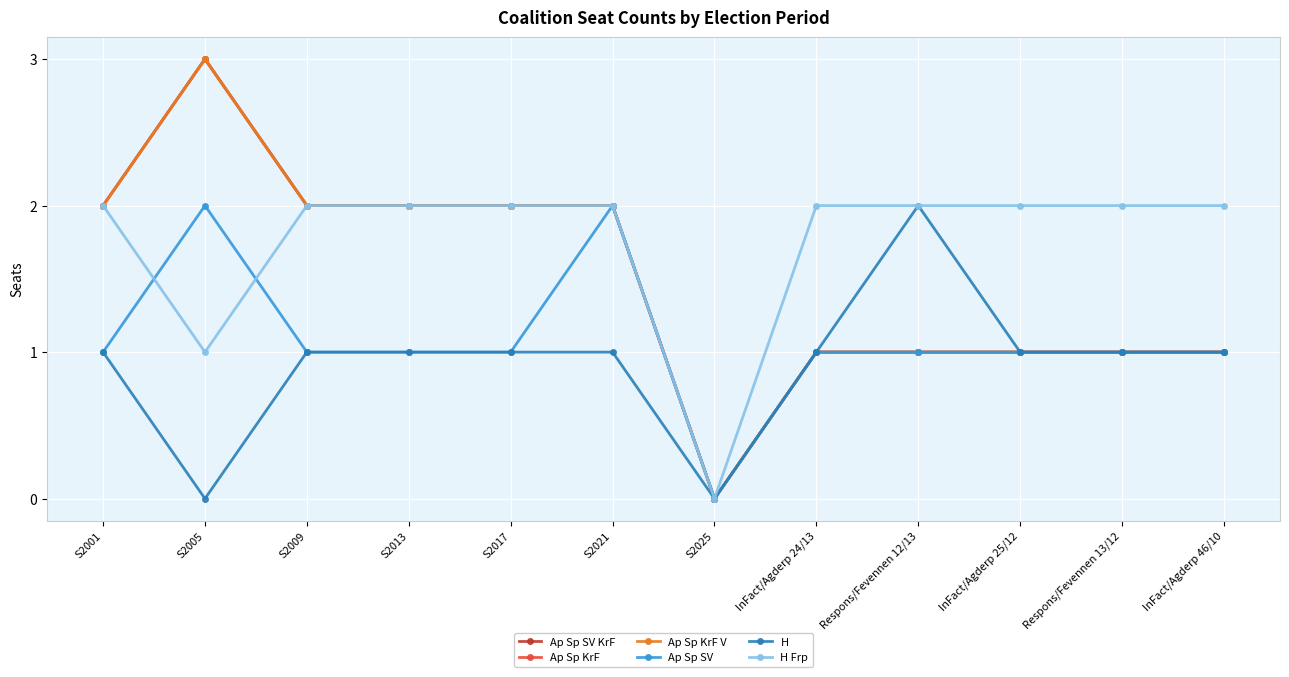

What is the difference between the Ap Sp SV KrF values at S2001 and InFact/Agderp 46/10?

1